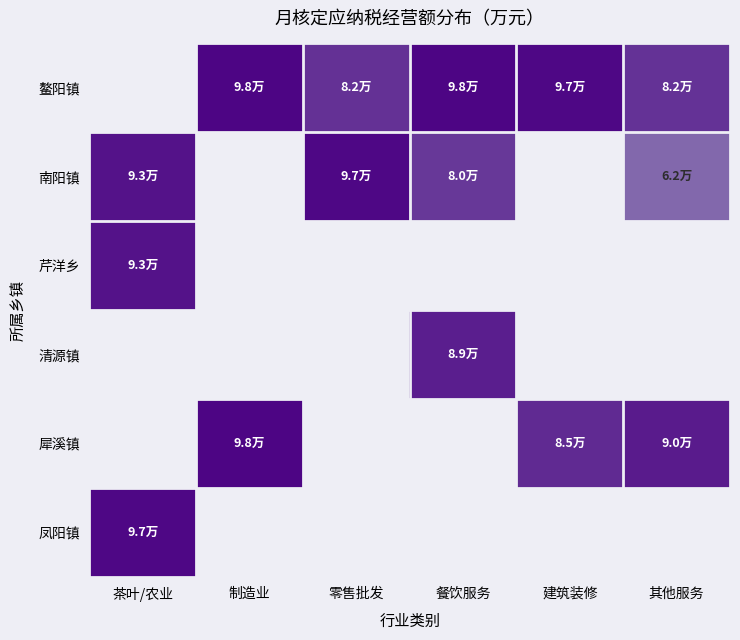

Is the value of 犀溪镇 at 茶叶/农业 greater than the value of 南阳镇 at 其他服务?

No